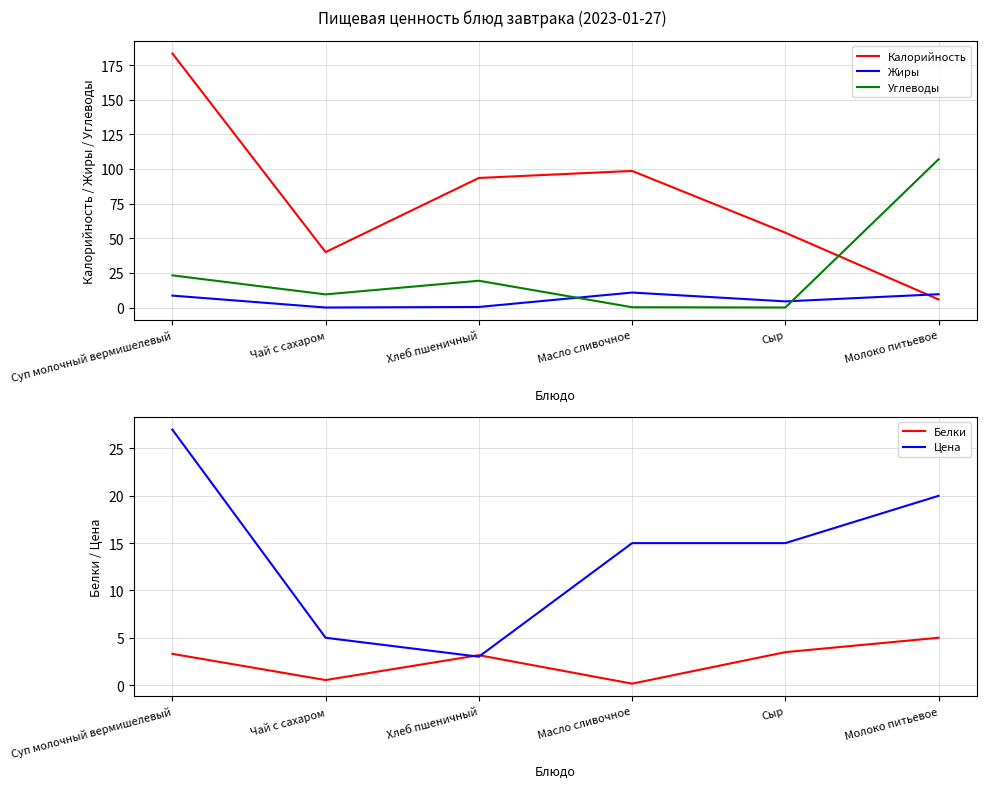

After their last crossing, which series has the higher values: Цена or Калорийность?

Цена